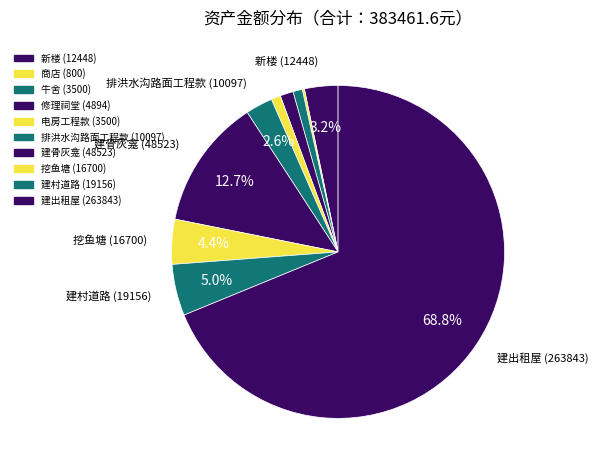

To the nearest percent, what is the combined percentage of 新楼 and 电房工程款?

4%